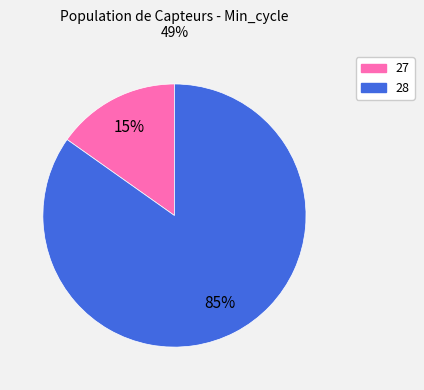

To the nearest percent, what is the average slice percentage?

50%